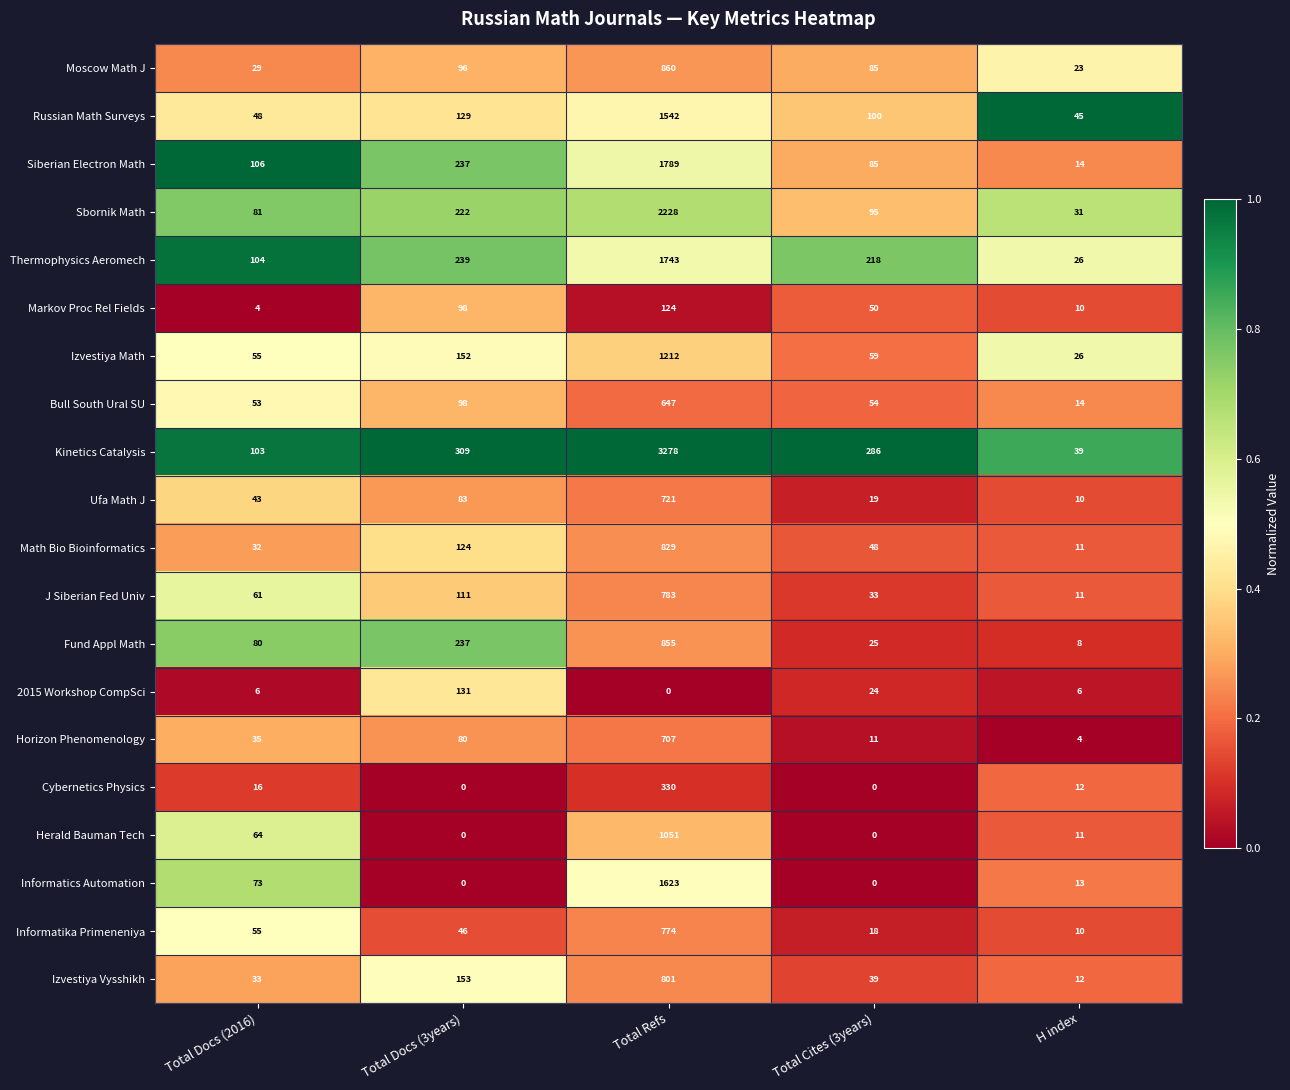

What is the minimum value for Ufa Math J?

10